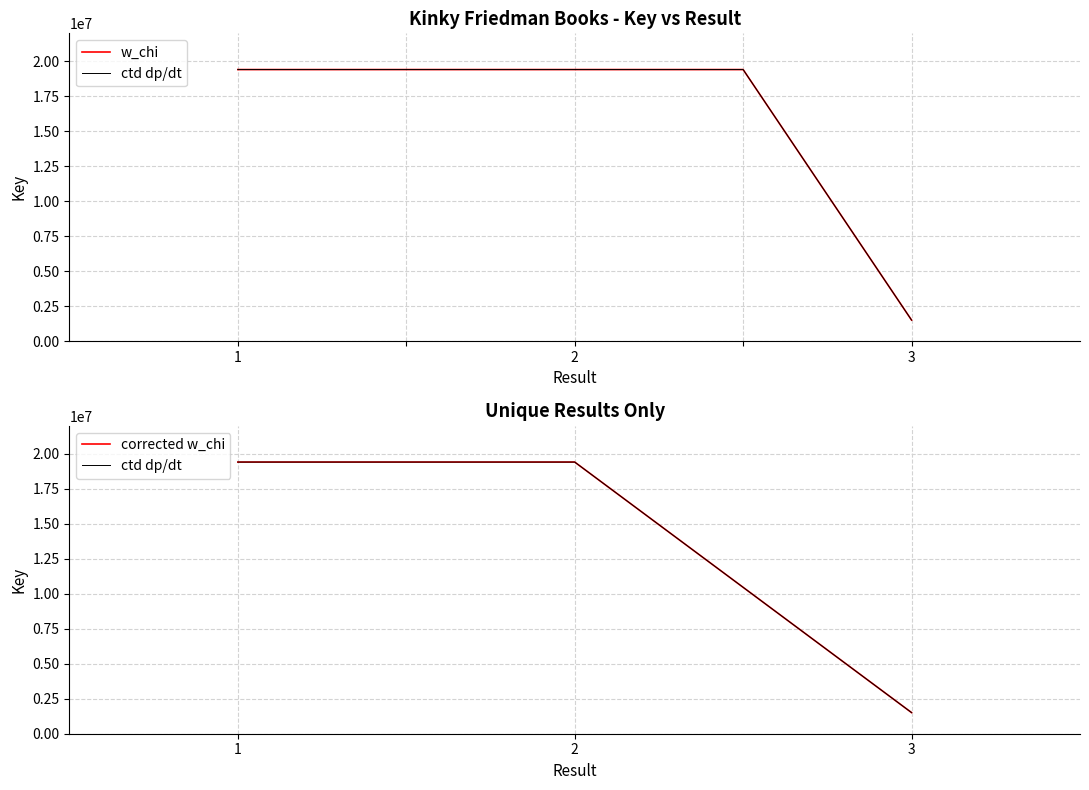

Reading left to right, extract all data points from this chart.

19411257	19411257	19411344	19411344	1509572